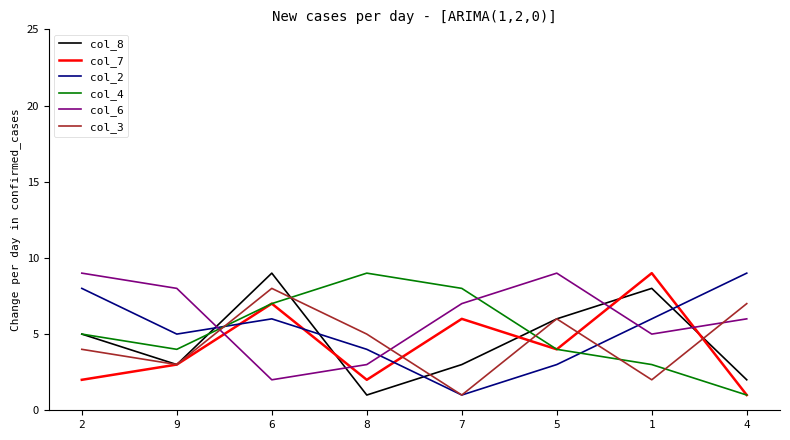

Which series changed the most between 2 and 1?

col_7